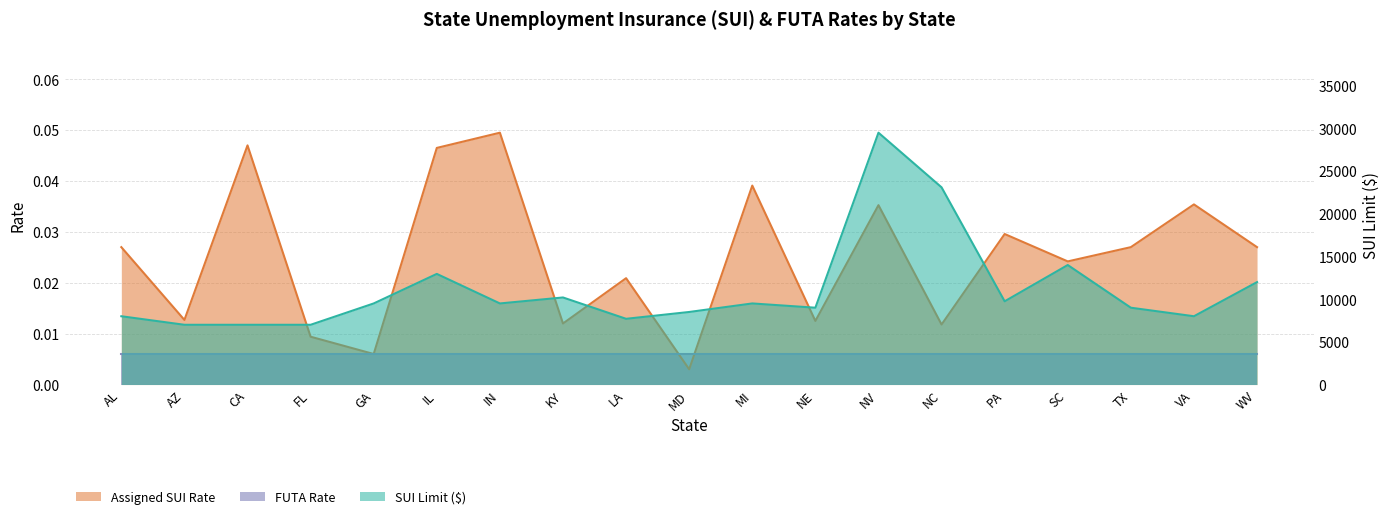

Rank the categories by Assigned SUI Rate value from lowest to highest.

MD, GA, FL, NC, KY, NE, AZ, LA, SC, AL, TX, WV, PA, NV, VA, MI, IL, CA, IN